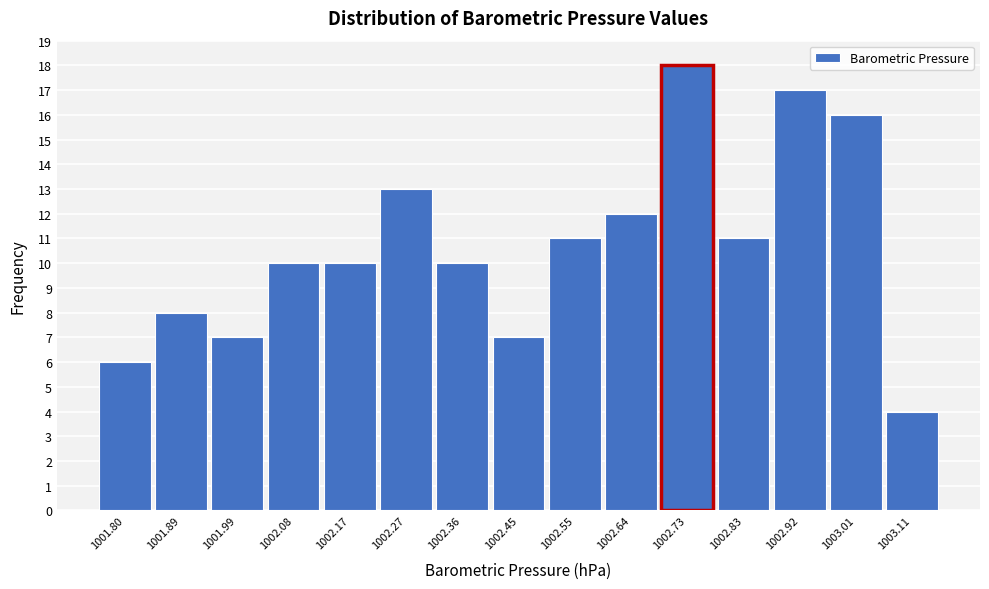

Reading left to right, extract all data points from this chart.

6	8	7	10	10	13	10	7	11	12	18	11	17	16	4